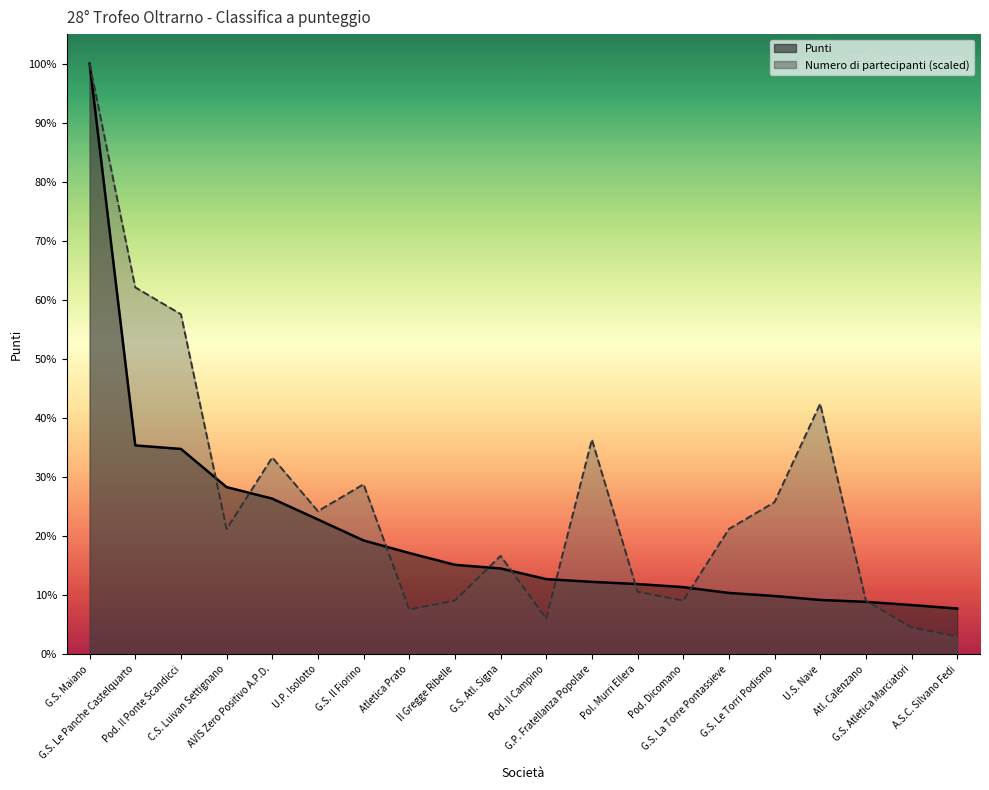

What are all the series names shown in the legend?

Punti, Numero di partecipanti